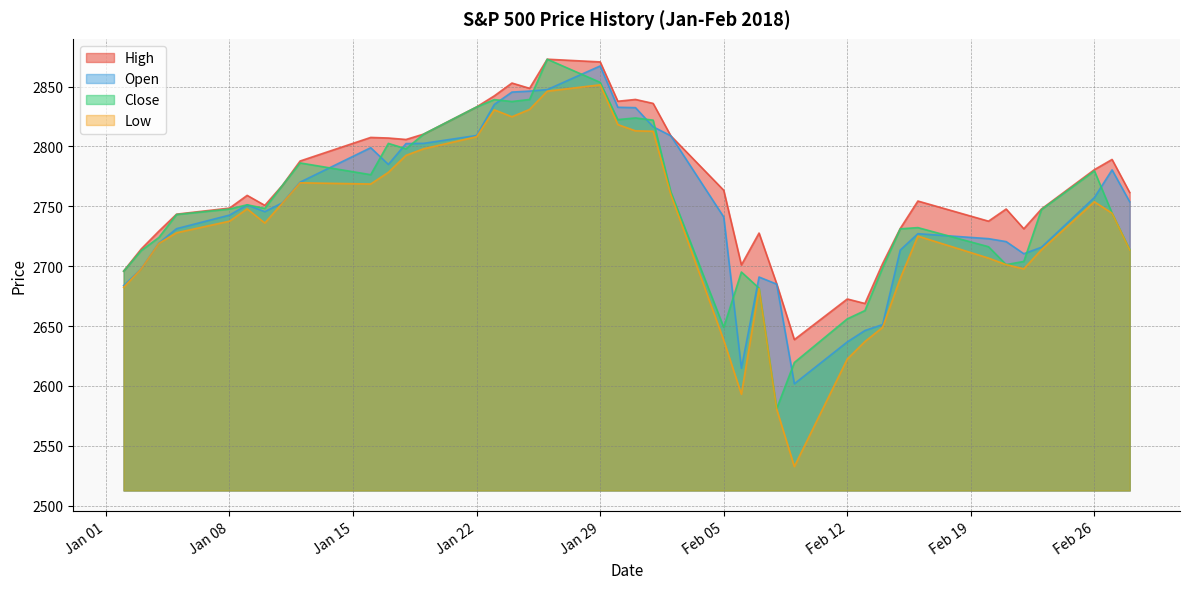

Which series has the largest range (max minus min)?

Low